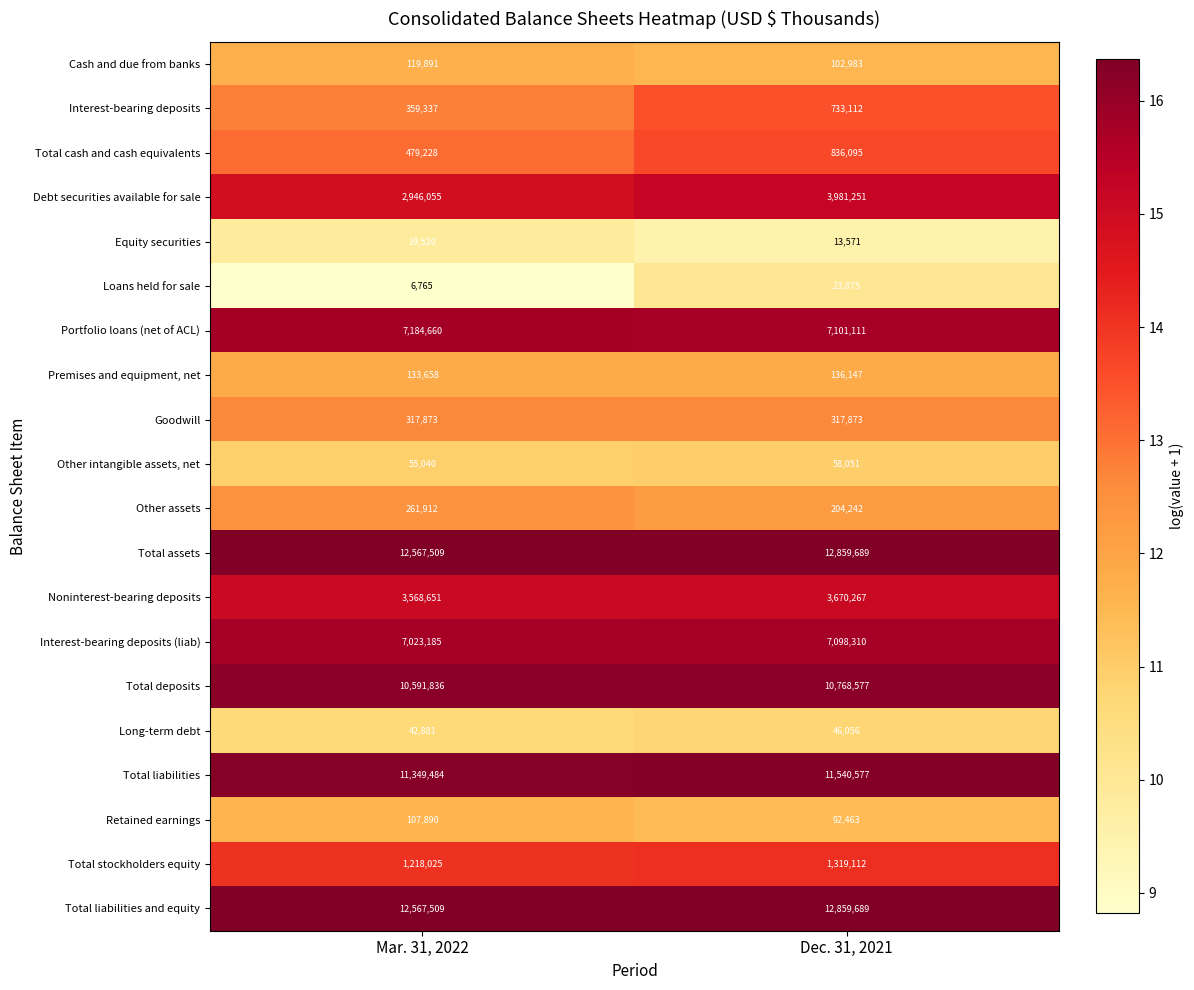

At which category is the sum across all series the highest?

Dec. 31, 2021